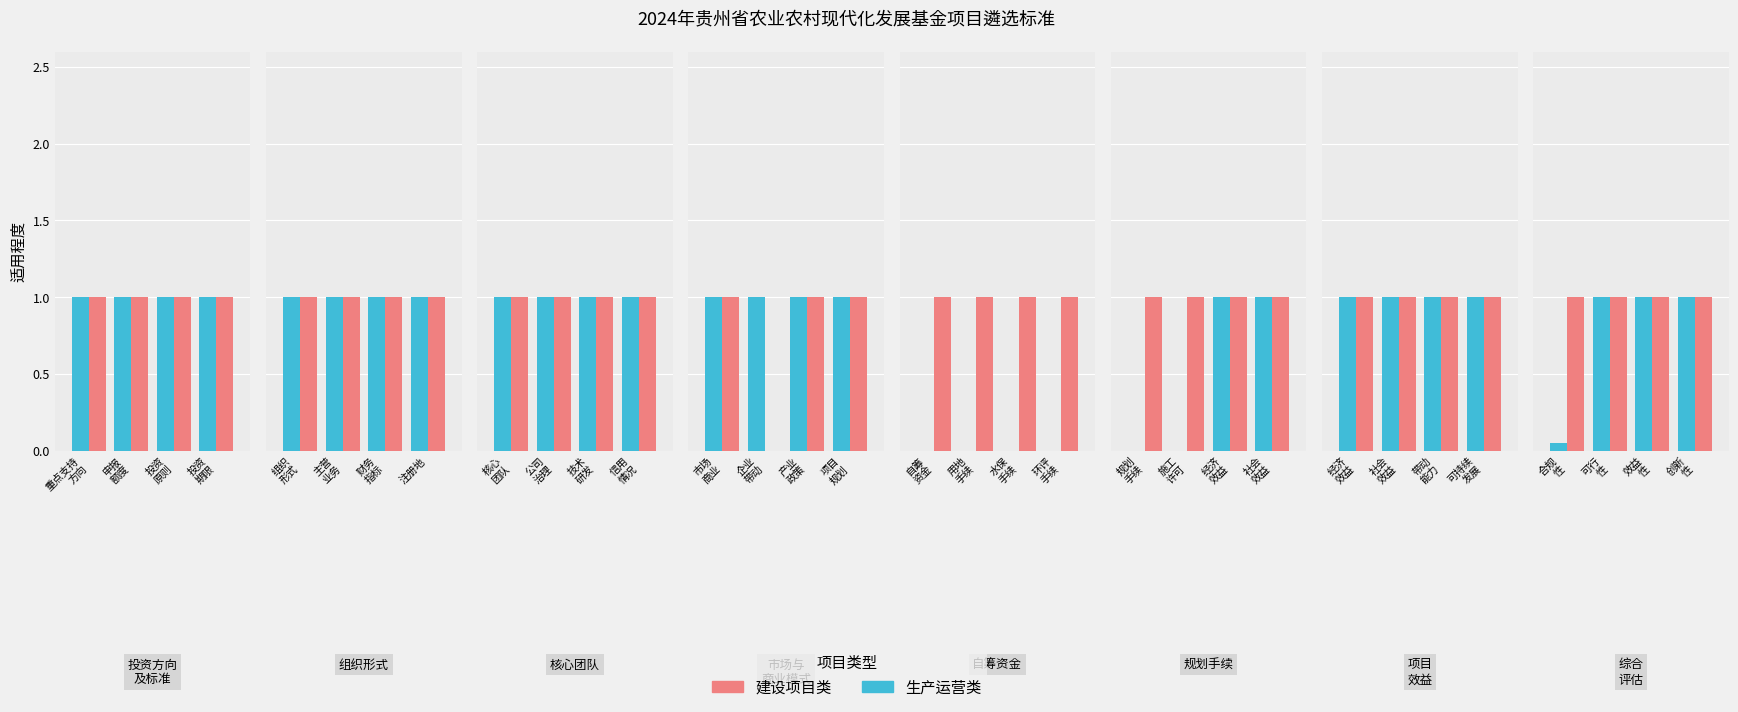

How many bars are there in each group?

2